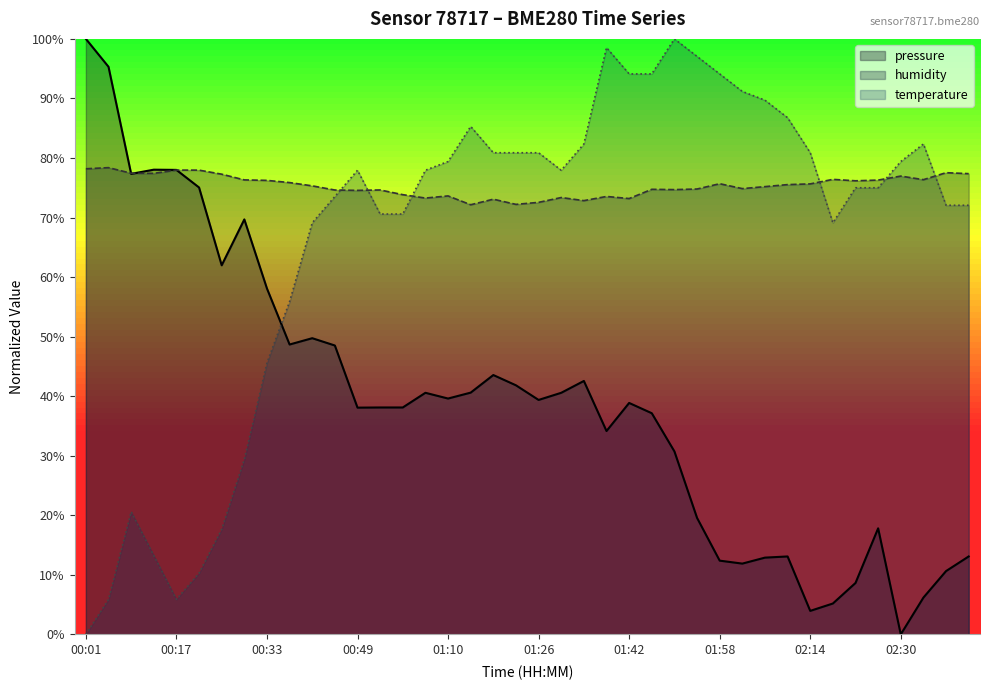

Reading left to right, extract all data points from this chart.

pressure: 100.0	95.3	77.3	78.0	78.0	75.0	62.0	69.7	58.1	48.7	49.7	48.5	38.1	38.1	38.1	40.6	39.6	40.6	43.6	41.8	39.4	40.6	42.6	34.1	38.9	37.1	30.7	19.6	12.4	11.9	12.9	13.1	3.9	5.2	8.6	17.8	0.0	6.2	10.6	13.1
humidity: 78.2	78.4	77.4	77.4	78.0	78.0	77.3	76.3	76.2	75.9	75.3	74.6	74.6	74.6	73.8	73.3	73.6	72.2	73.1	72.2	72.5	73.4	72.8	73.5	73.2	74.7	74.7	74.8	75.7	74.9	75.2	75.5	75.7	76.4	76.2	76.3	77.0	76.4	77.5	77.4
temperature: 0.0	5.9	20.6	13.2	5.9	10.3	17.6	29.4	45.6	55.9	69.1	73.5	77.9	70.6	70.6	77.9	79.4	85.3	80.9	80.9	80.9	77.9	82.4	98.5	94.1	94.1	100.0	97.1	94.1	91.2	89.7	86.8	80.9	69.1	75.0	75.0	79.4	82.4	72.1	72.1